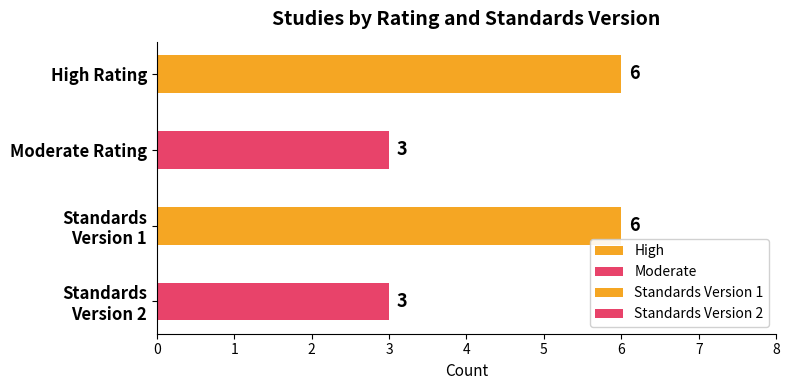

The High series shows -1 at 1. True or false?

False